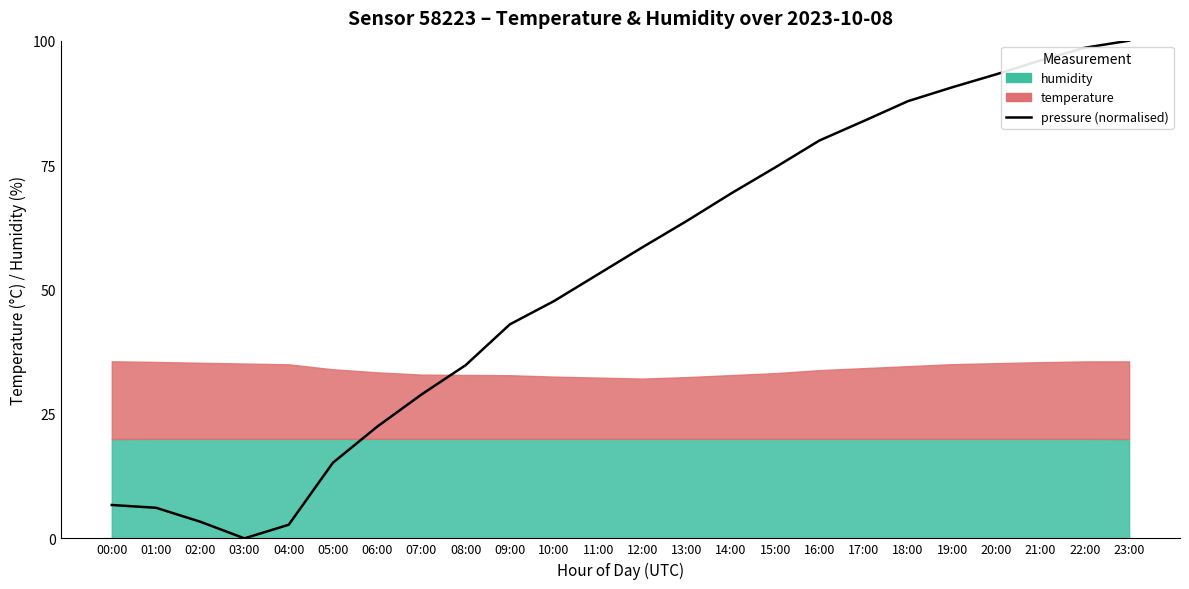

Which category has the highest value across all series?

23:00